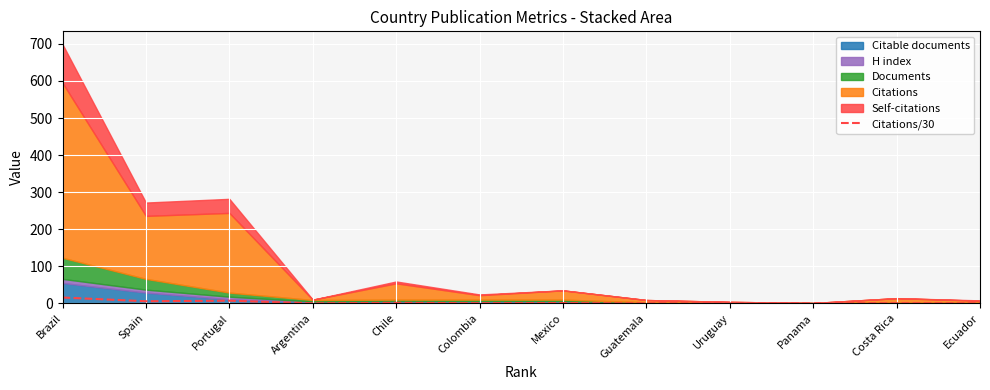

Where is the data nearest to the value 7?

Portugal